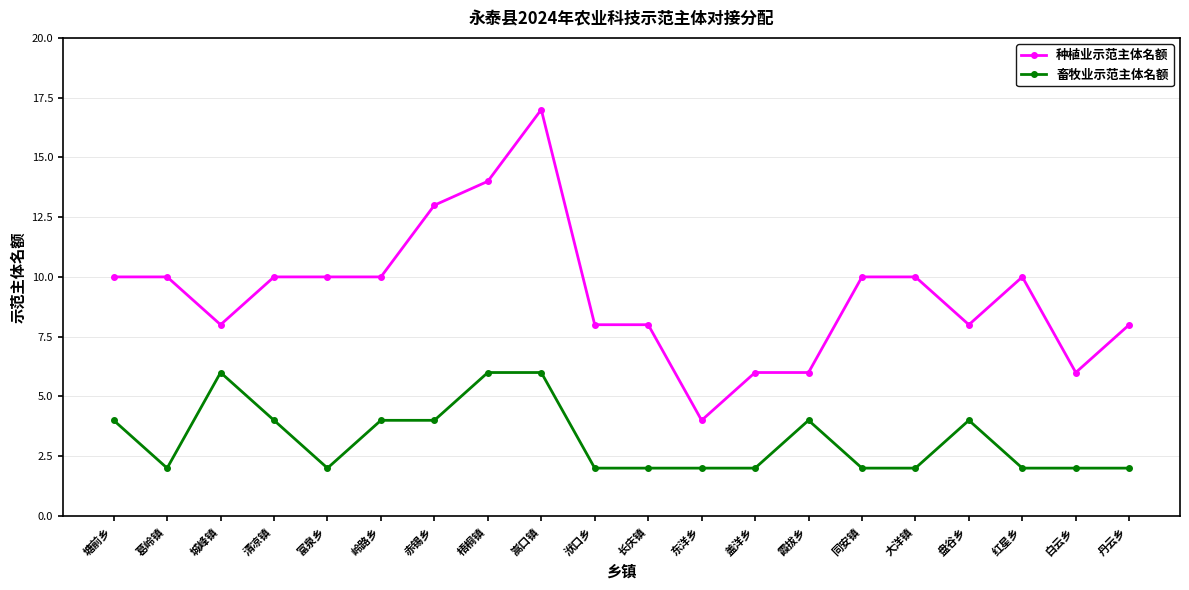

How many distinct data groups are displayed?

2